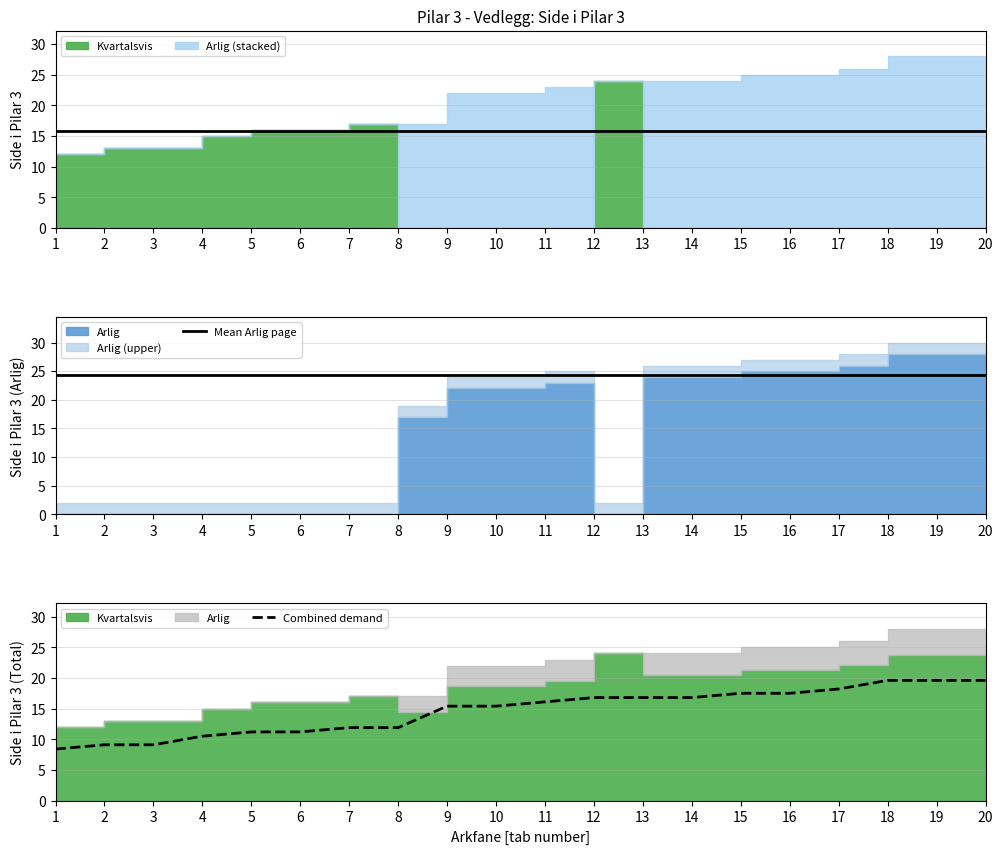

Reading right to left, what are all the values shown in this chart?

Mean Kvartalsvis page: 15.8	15.8	15.8	15.8	15.8	15.8	15.8	15.8	15.8	15.8	15.8	15.8	15.8	15.8	15.8	15.8	15.8	15.8	15.8	15.8
Mean Arlig page: 24.3	24.3	24.3	24.3	24.3	24.3	24.3	24.3	24.3	24.3	24.3	24.3	24.3	24.3	24.3	24.3	24.3	24.3	24.3	24.3
Combined demand: 19.6	19.6	19.6	18.2	17.5	17.5	16.8	16.8	16.8	16.1	15.4	15.4	11.9	11.9	11.2	11.2	10.5	9.1	9.1	8.4